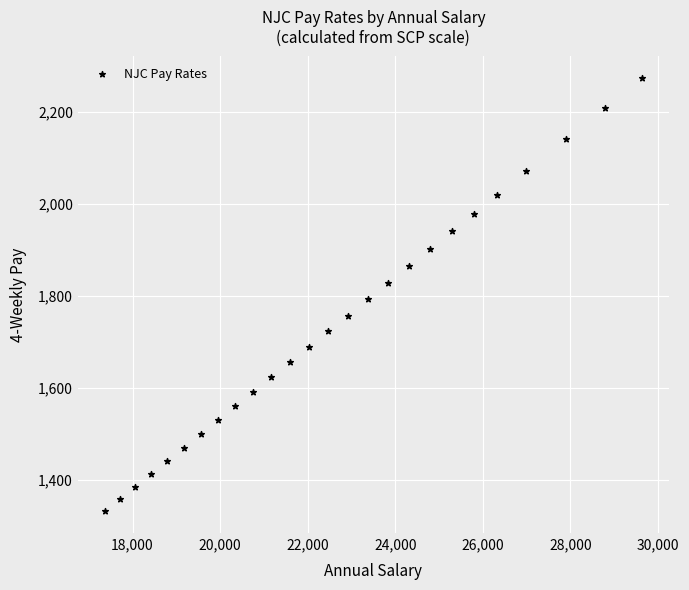

What is the range of X values (max minus min)?

12272.0